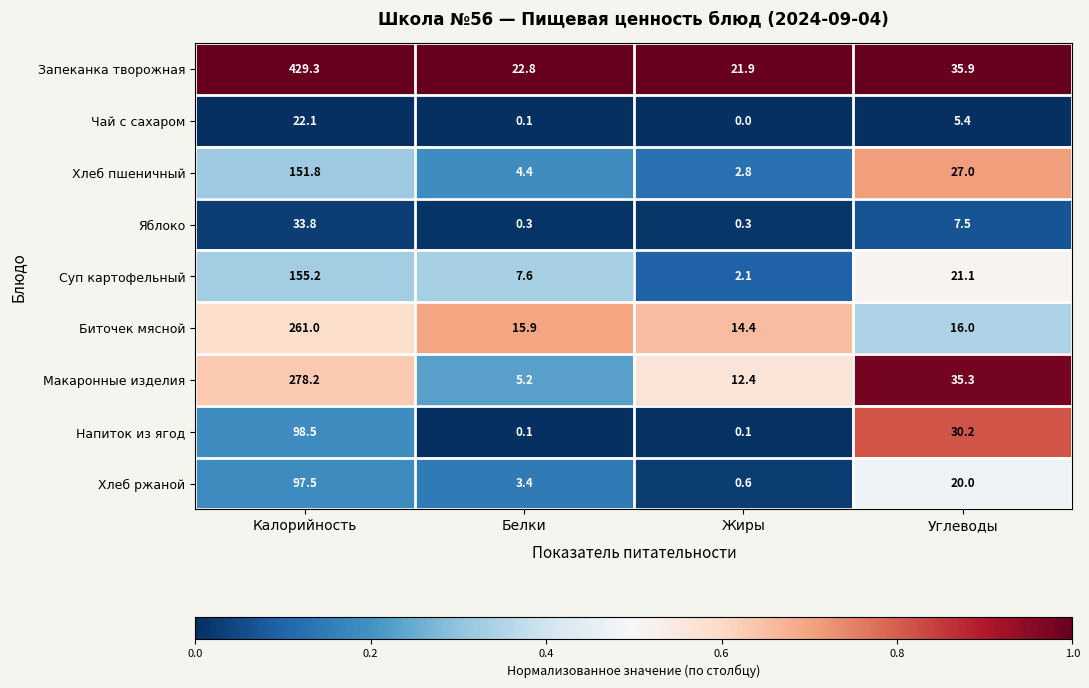

Which series has the largest total across all categories?

Запеканка творожная